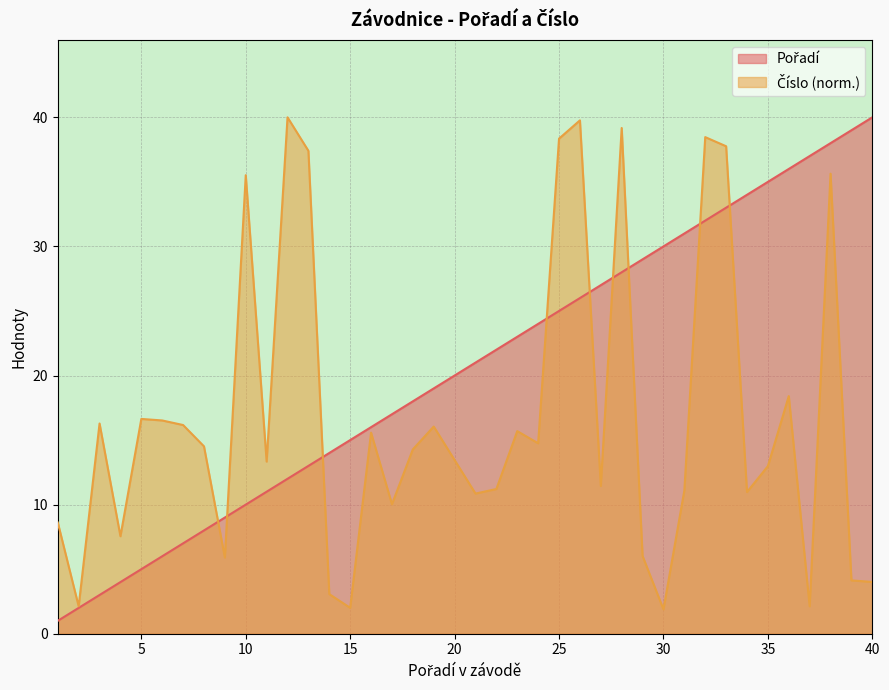

Is the value of Pořadí at 1 greater than the value of Číslo at 37?

No